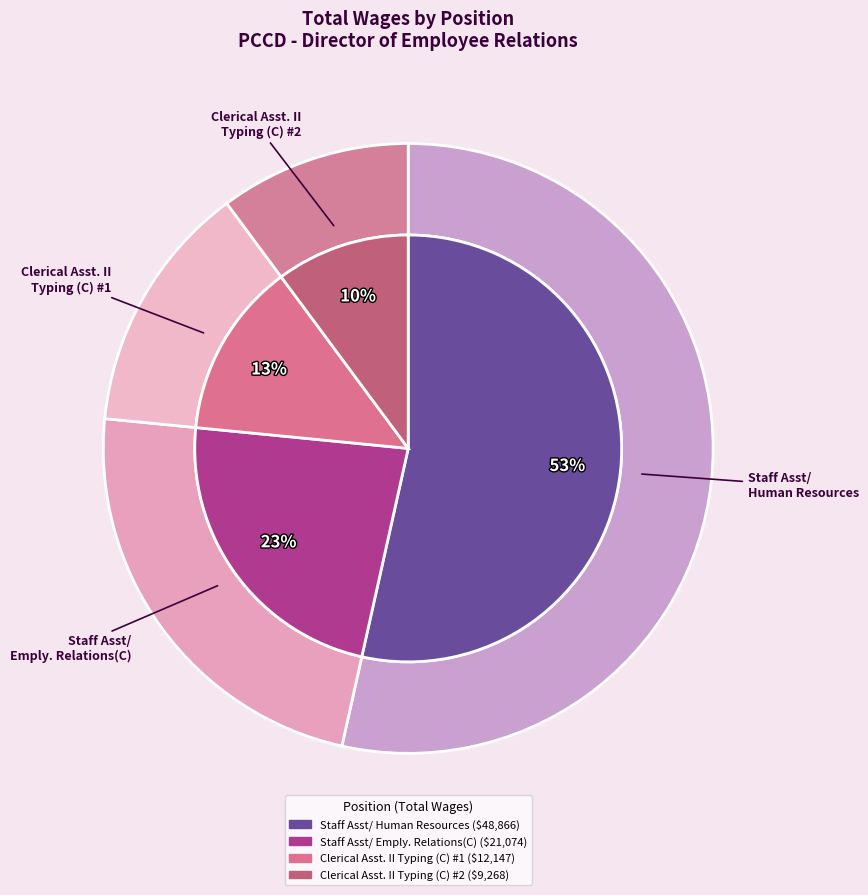

What percentage is the Staff Asst/Emply. Relations(C) slice, to the nearest percent?

23%